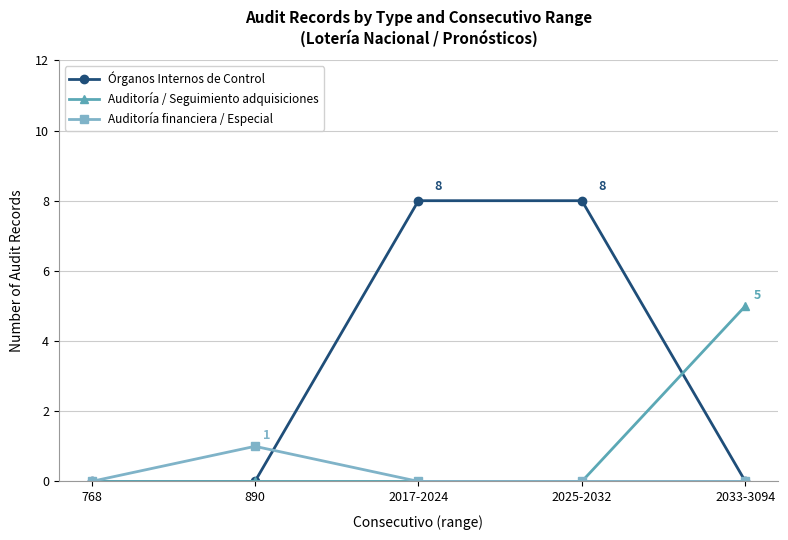

How many series are shown in this chart?

3